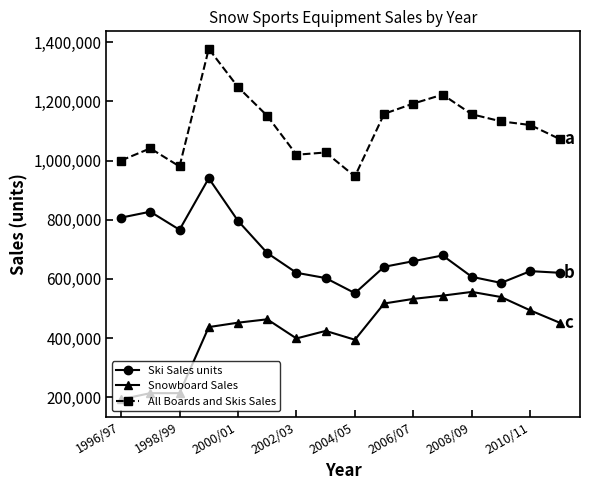

True or false: Ski Sales units and Snowboard Sales cross at least once.

False